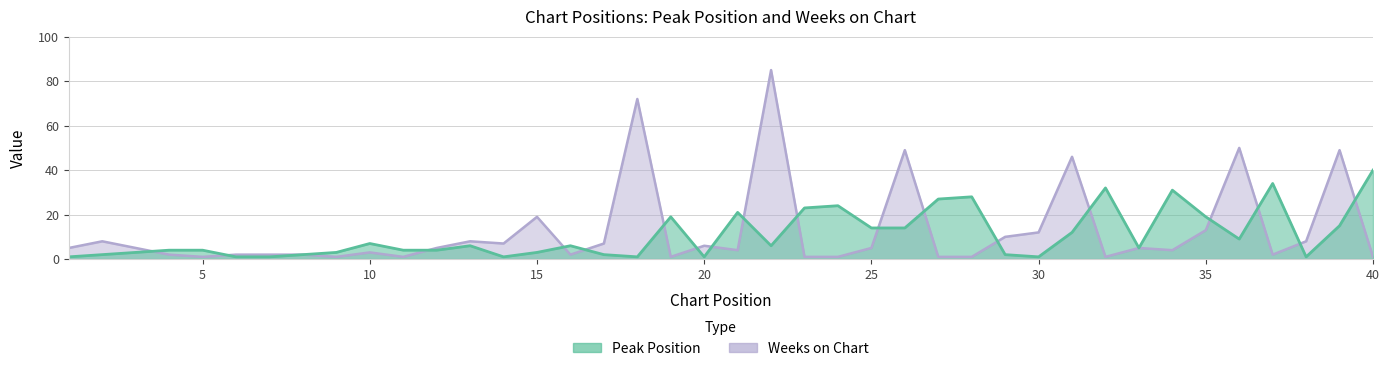

Rank the series by their average value, from lowest to highest.

Peak Position, Weeks on Chart